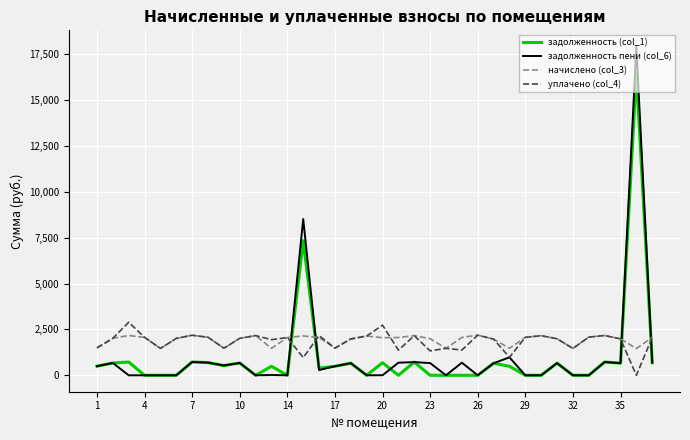

Which series ends up on top after the final intersection of задолженность (col_1) and уплачено (col_4)?

уплачено (col_4)